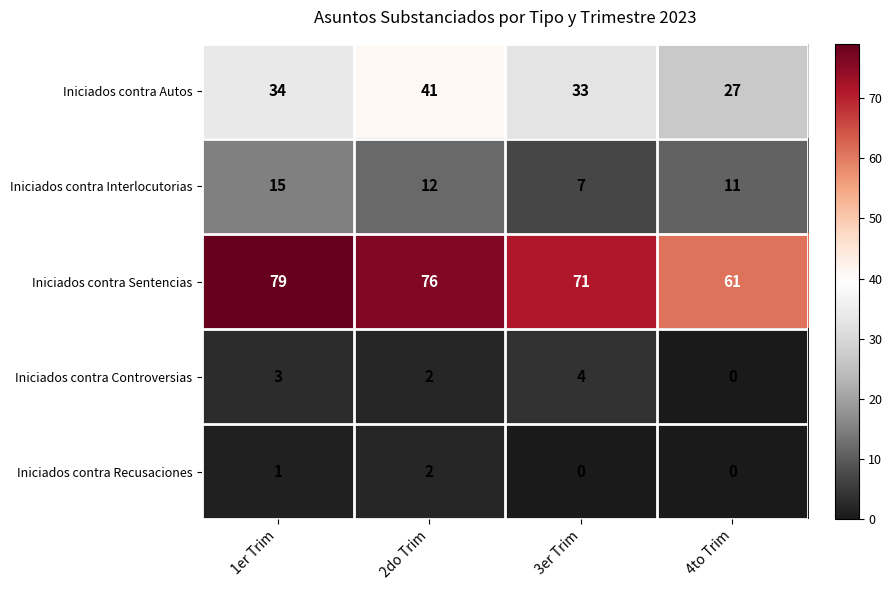

Which category has the lowest value in the Iniciados contra Controversias series?

4to Trim